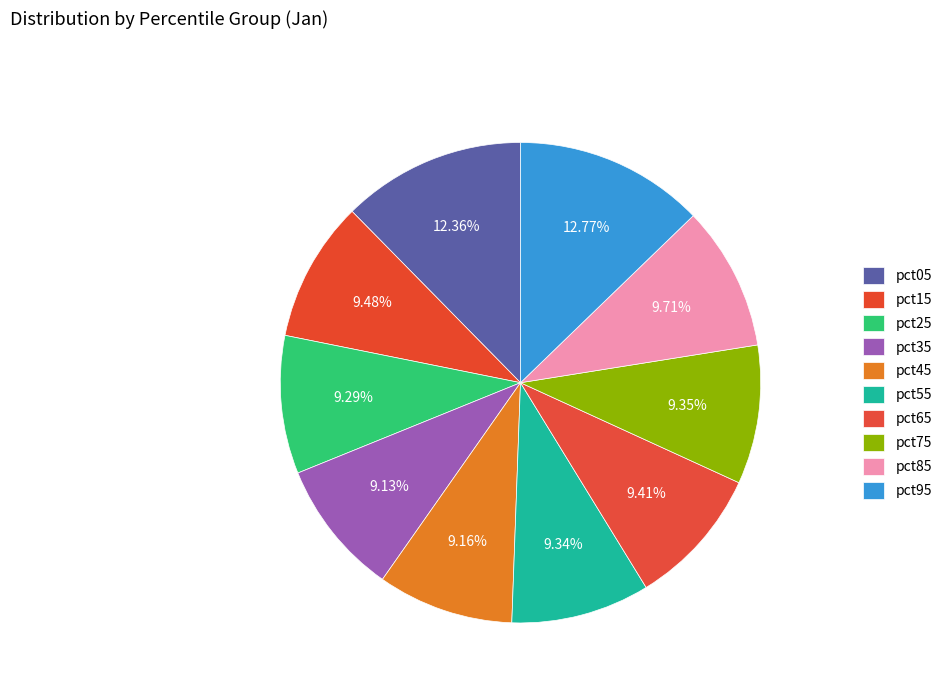

Which has a higher value, pct75 or pct95?

pct95